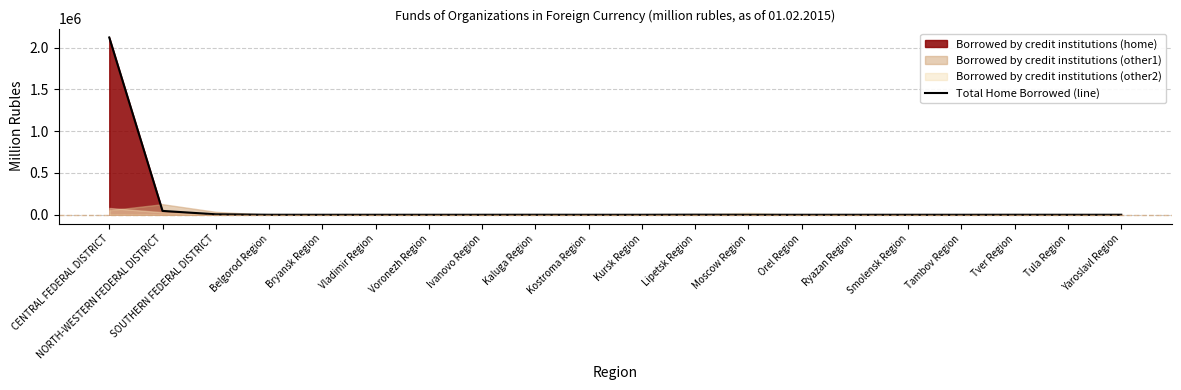

How many points are lower than both their immediate neighbors (excluding endpoints)?

6